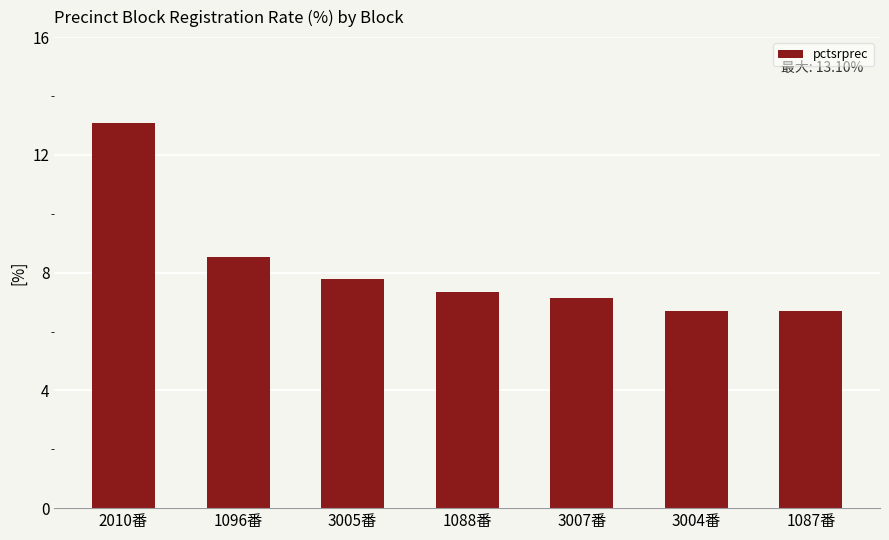

What is the sum of the values at 3005番 and 1087番?

14.5